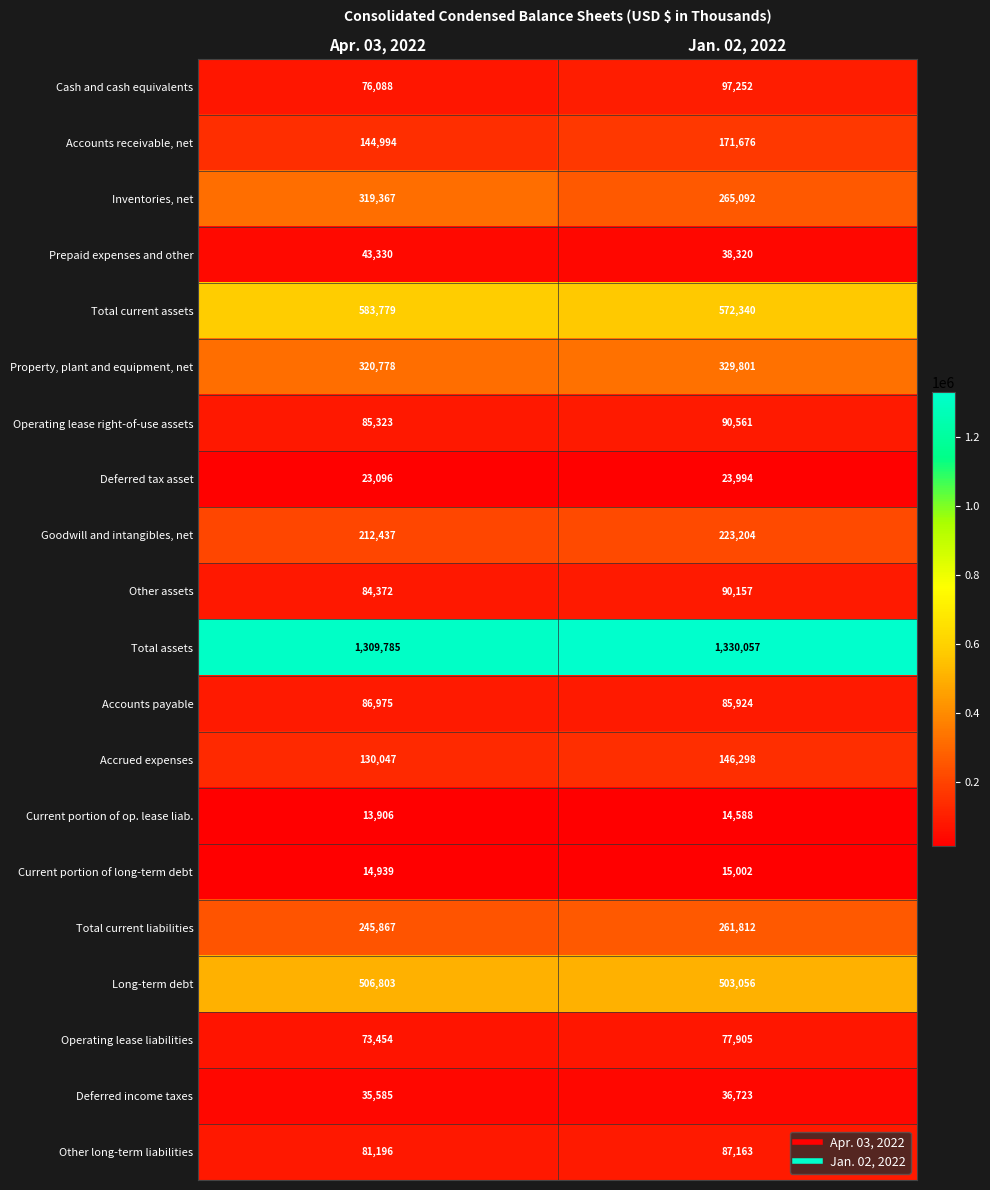

What is the sum of the Accrued expenses values at Apr. 03, 2022 and Jan. 02, 2022?

276345